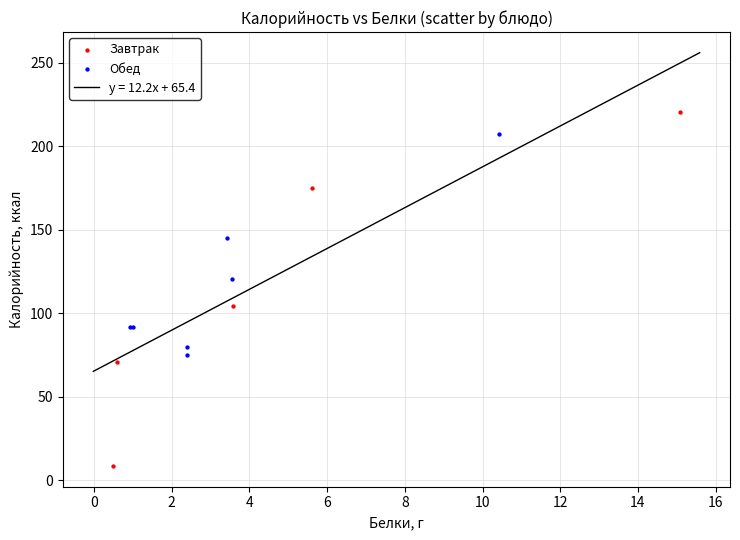

Which series has the largest Y range (max minus min)?

Завтрак